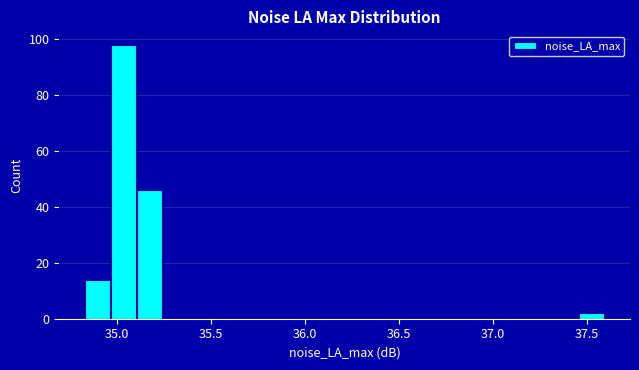

Read against the x-axis, roughly where is the centre of the tallest bar?

35.05